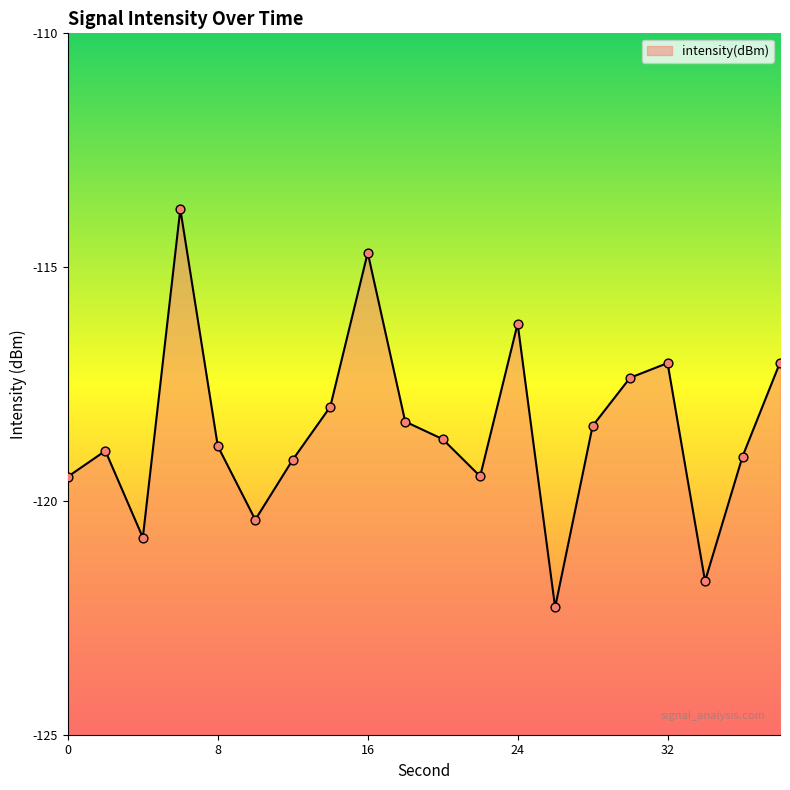

Which has a higher value, 20 or 2?

20